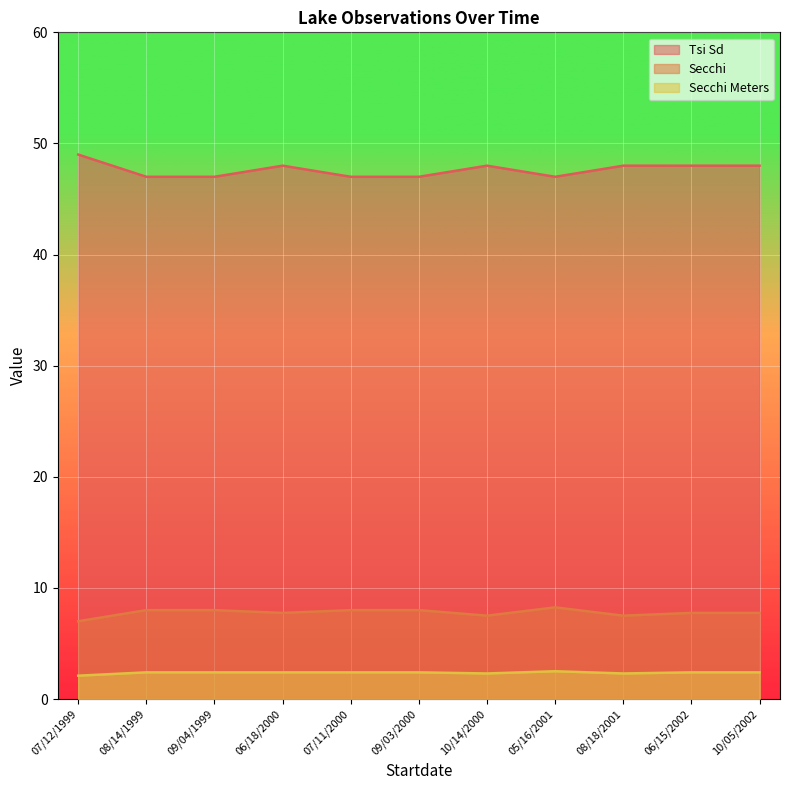

Is the value of Secchi Meters at 09/03/2000 greater than the value of Tsi Sd at 10/14/2000?

No